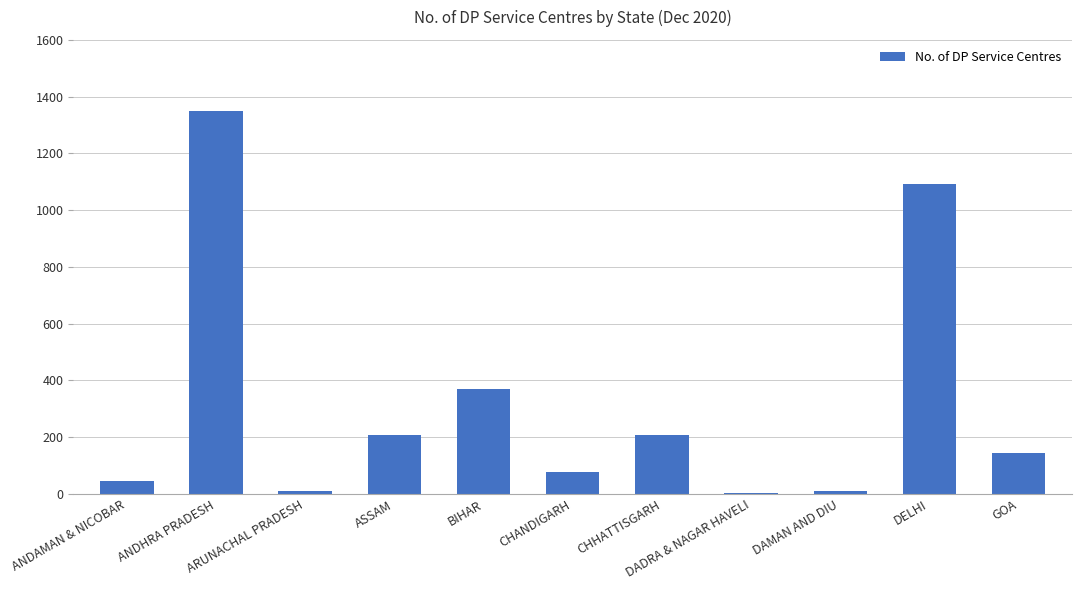

Which category has the highest value across all series?

ANDHRA PRADESH